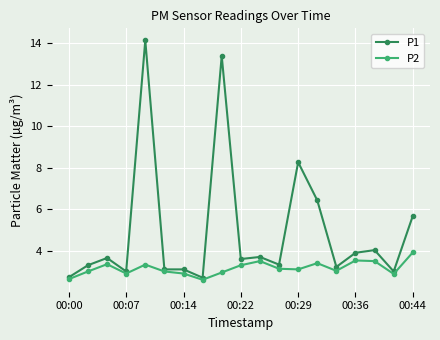

What is the maximum value shown in the chart?

14.2